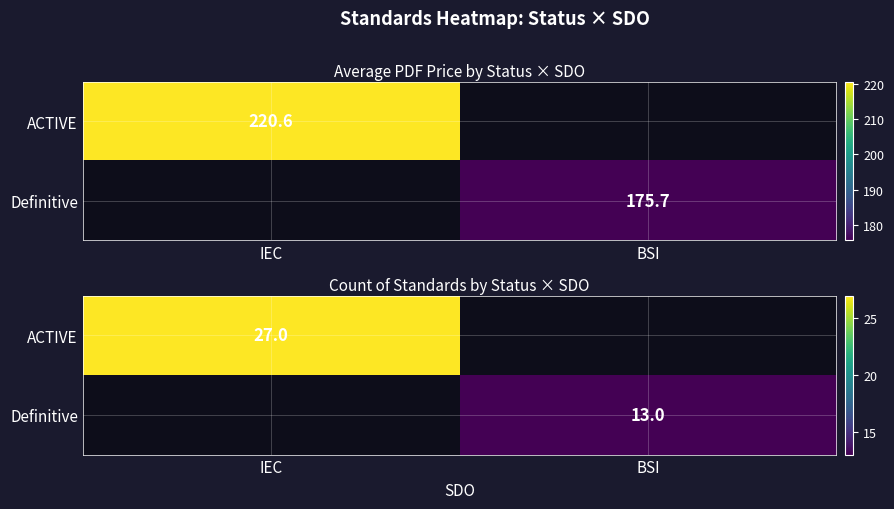

How many positive values does the ACTIVE series have?

1